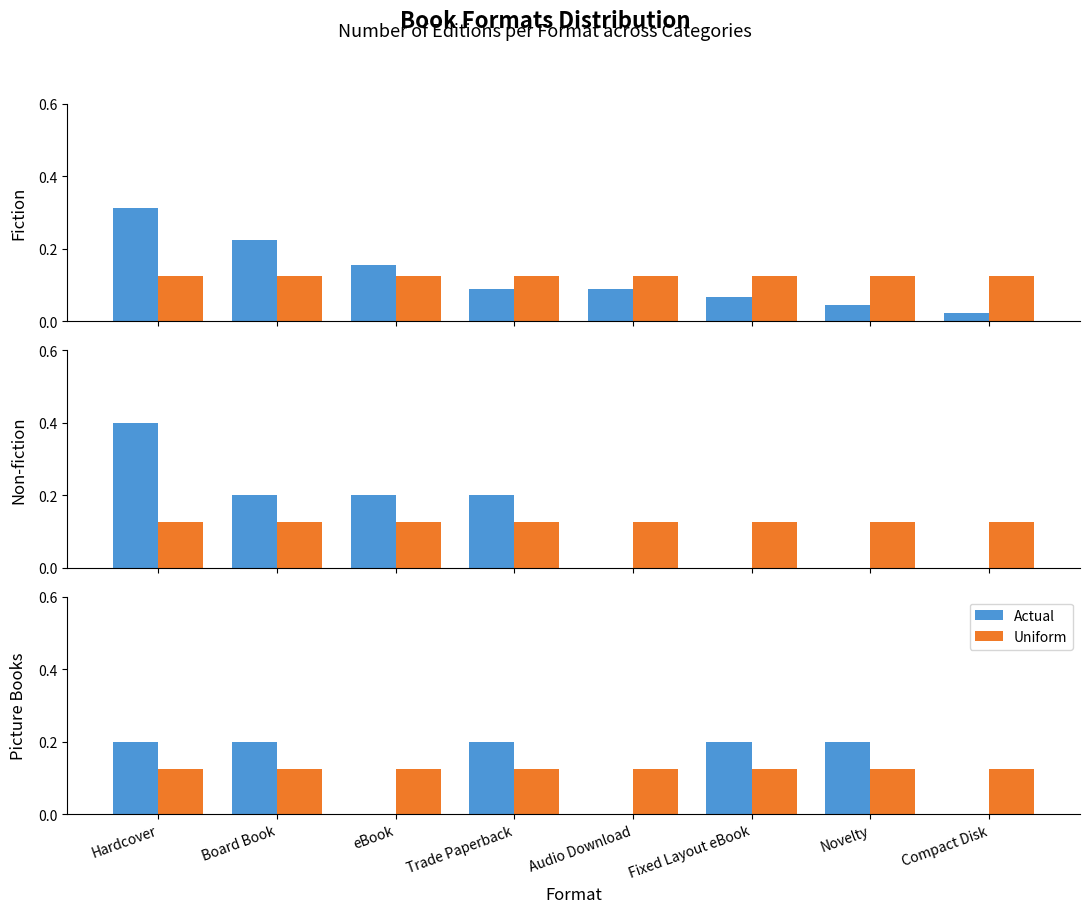

Which series has the widest spread of values?

Actual